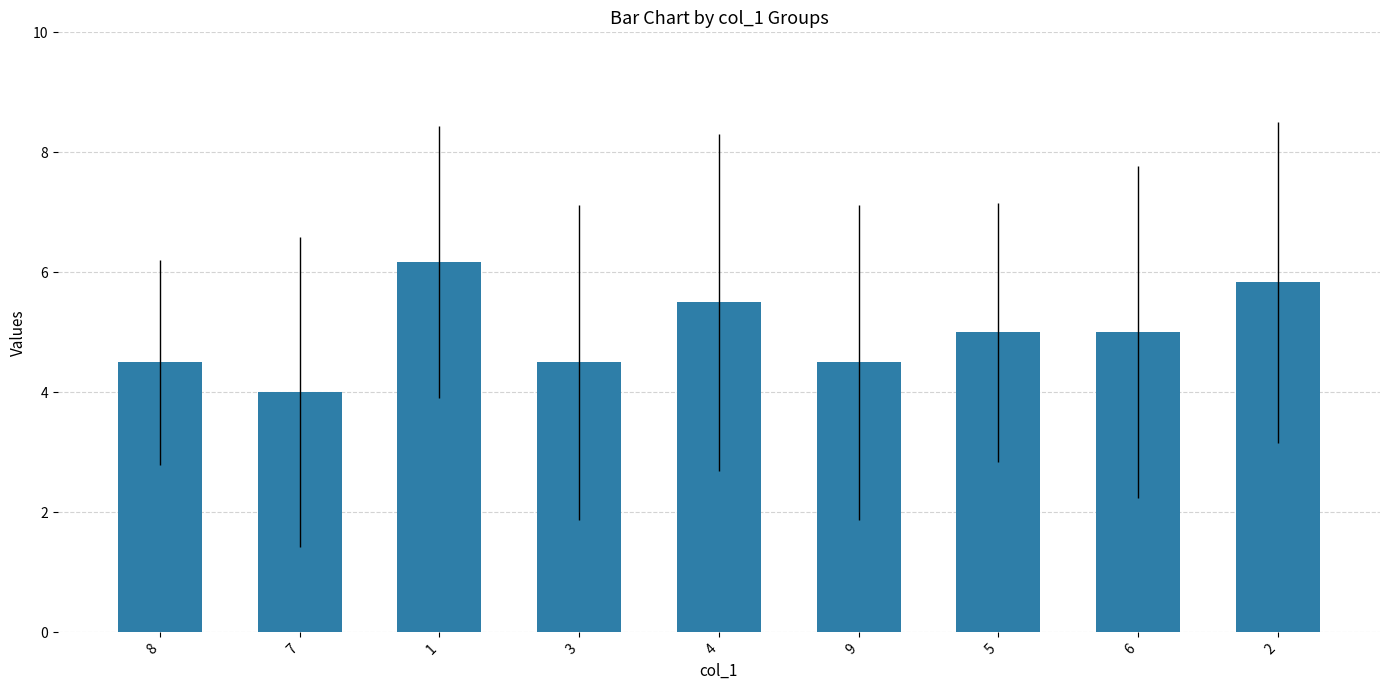

The chart shows a value of 5.5 at 4. True or false?

True